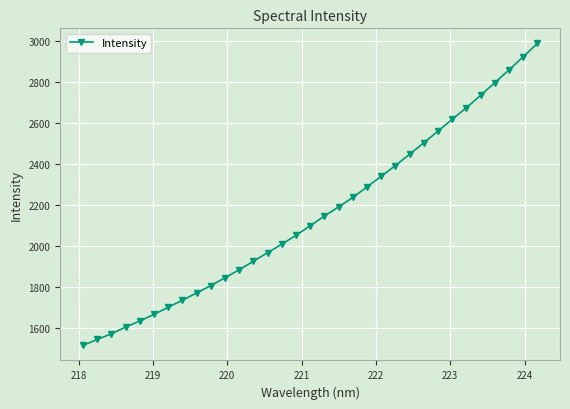

What is the maximum value shown in the chart?

2988.8